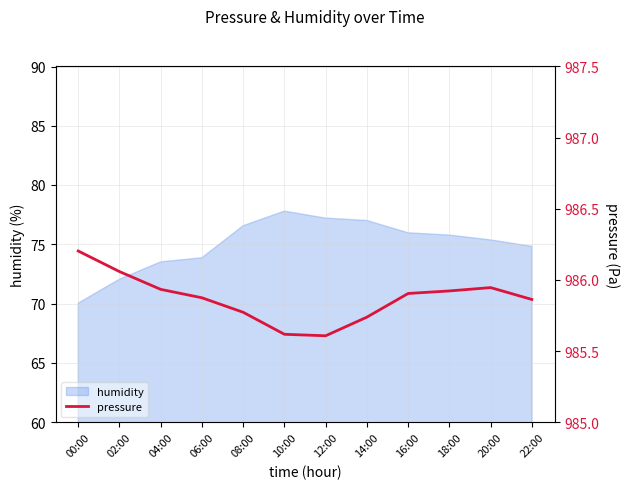

What is the ratio of the value at 22:00 to the value at 12:00?

1.0